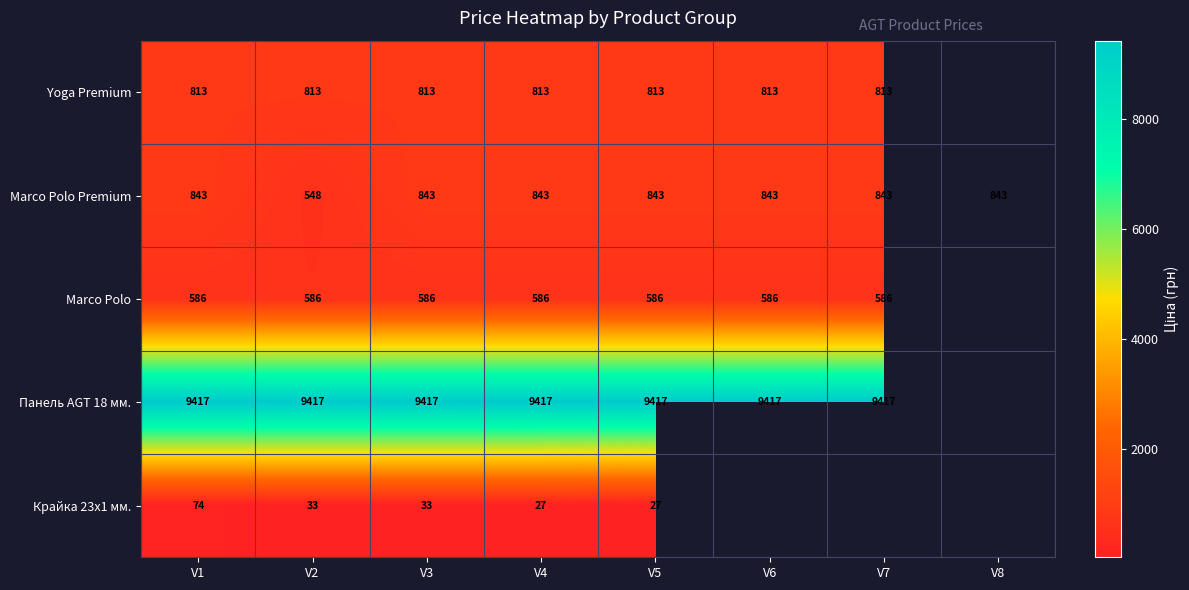

The value of Marco Polo at V1 is 261.8. True or false?

False